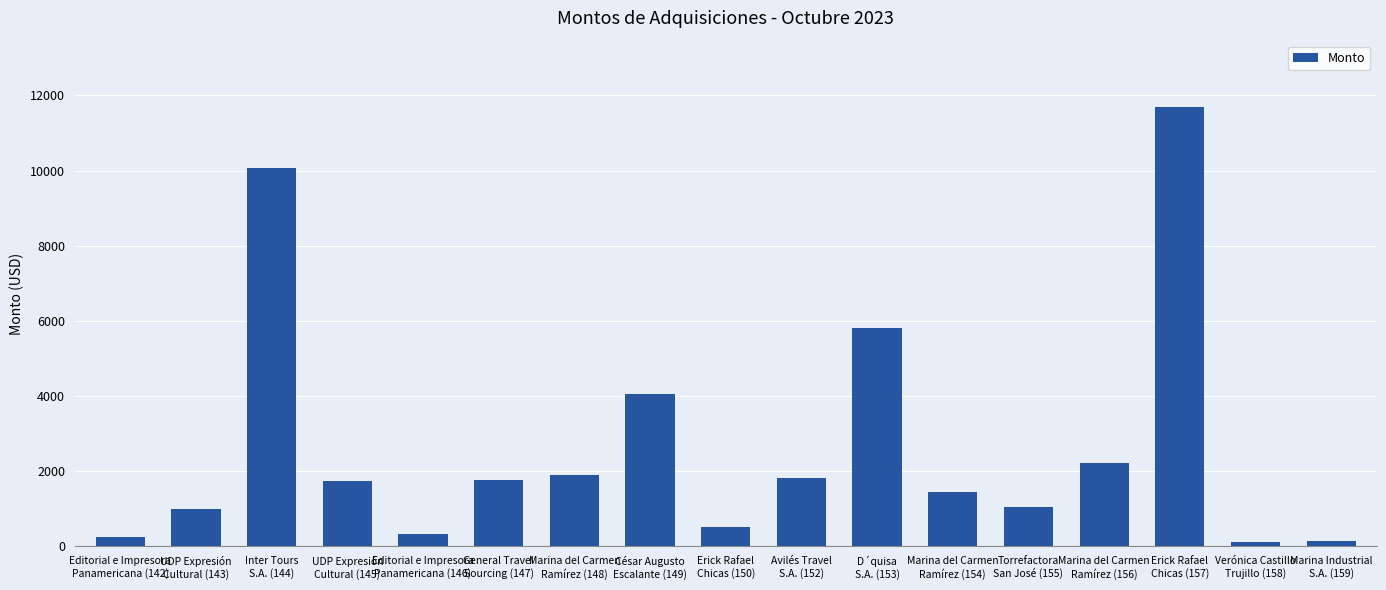

At which label does the data first exceed 1741?

Inter Tours
S.A. (144)